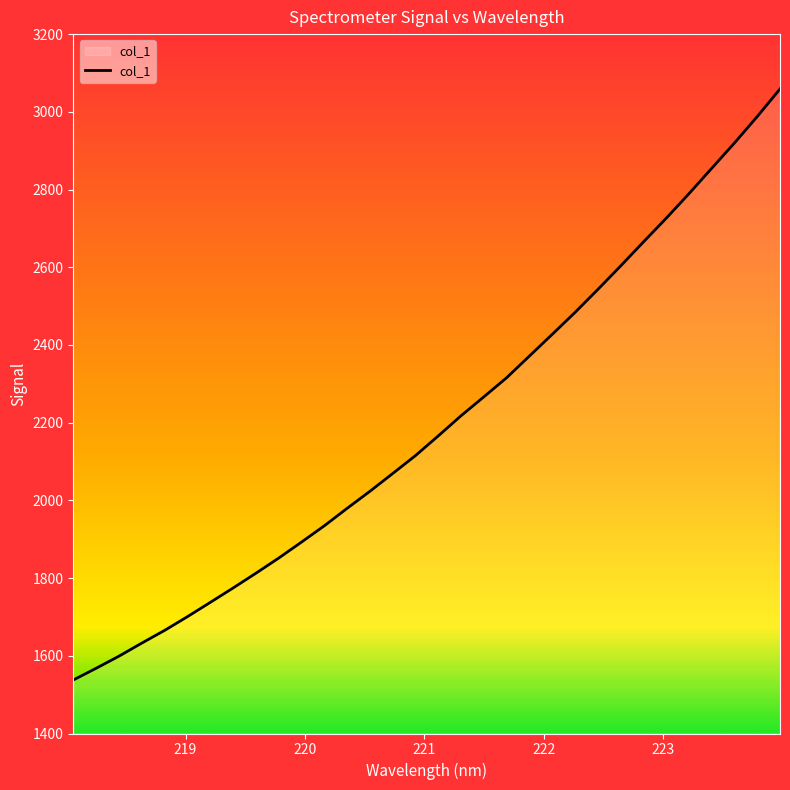

What is the maximum value shown in the chart?

3058.8